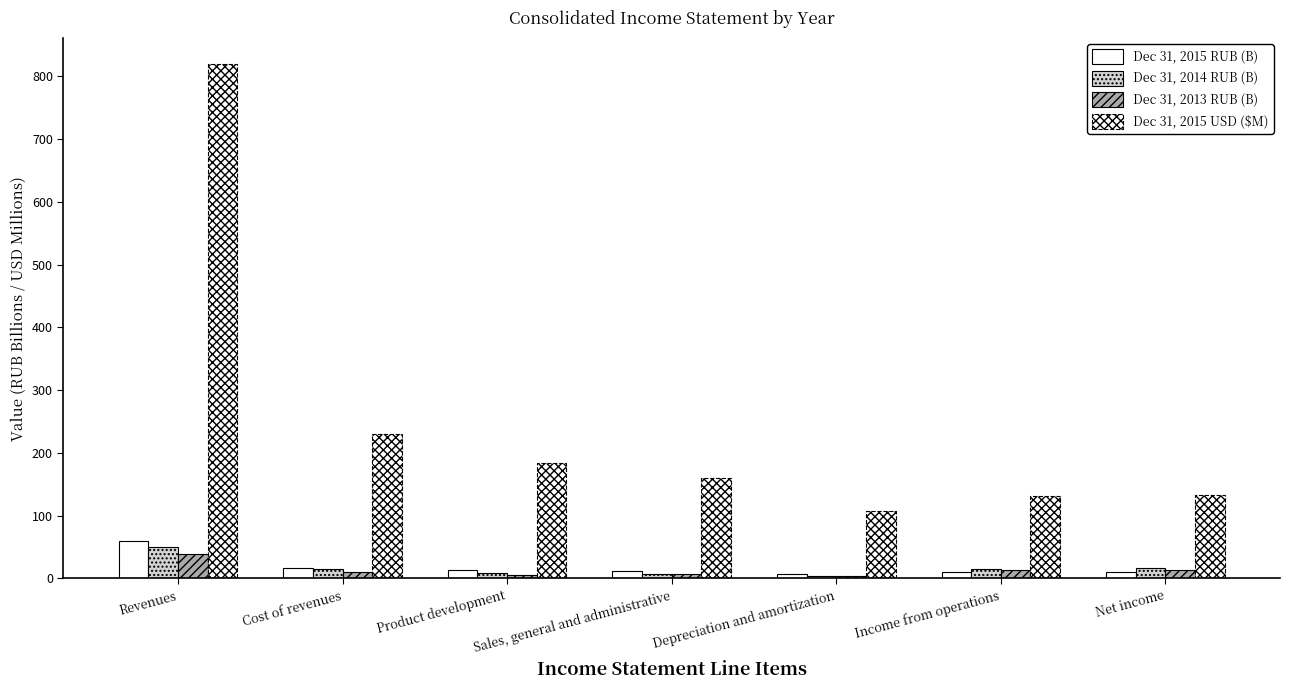

What is the sum of the Dec 31, 2013 RUB (B) values at Revenues and Cost of revenues?

50.1